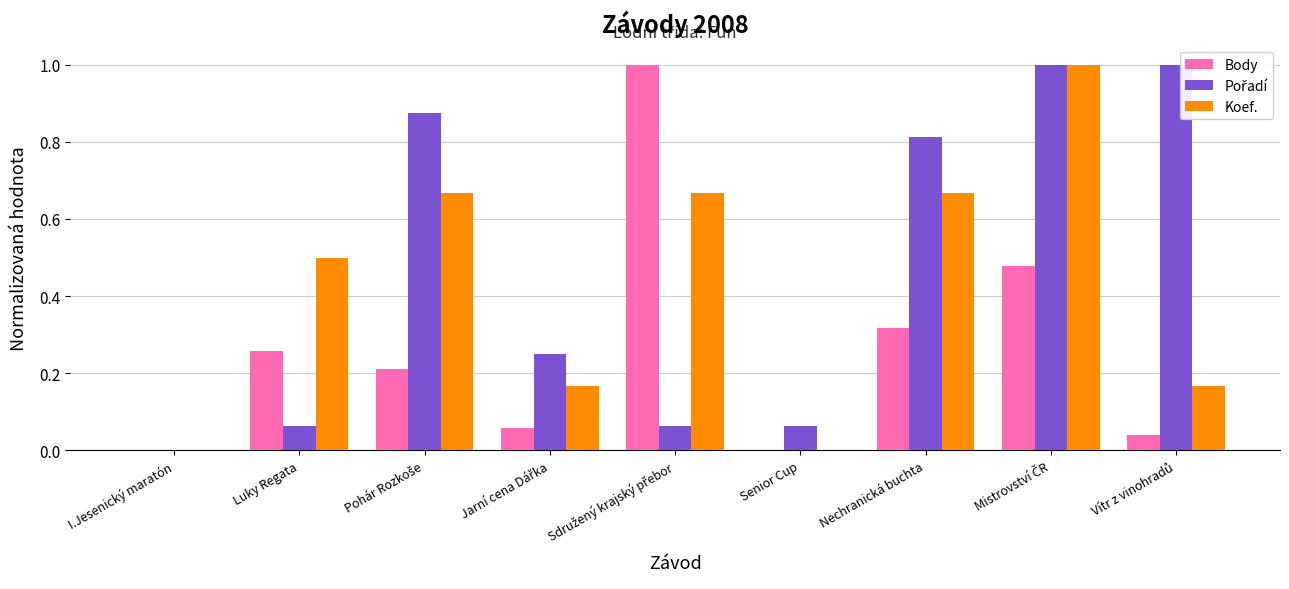

Reading right to left, what are all the values shown in this chart?

Body: 0.0	0.5	0.3	0.0	1.0	0.1	0.2	0.3	0.0
Pořadí: 1.0	1.0	0.8	0.1	0.1	0.2	0.9	0.1	0.0
Koef.: 0.2	1.0	0.7	0.0	0.7	0.2	0.7	0.5	0.0